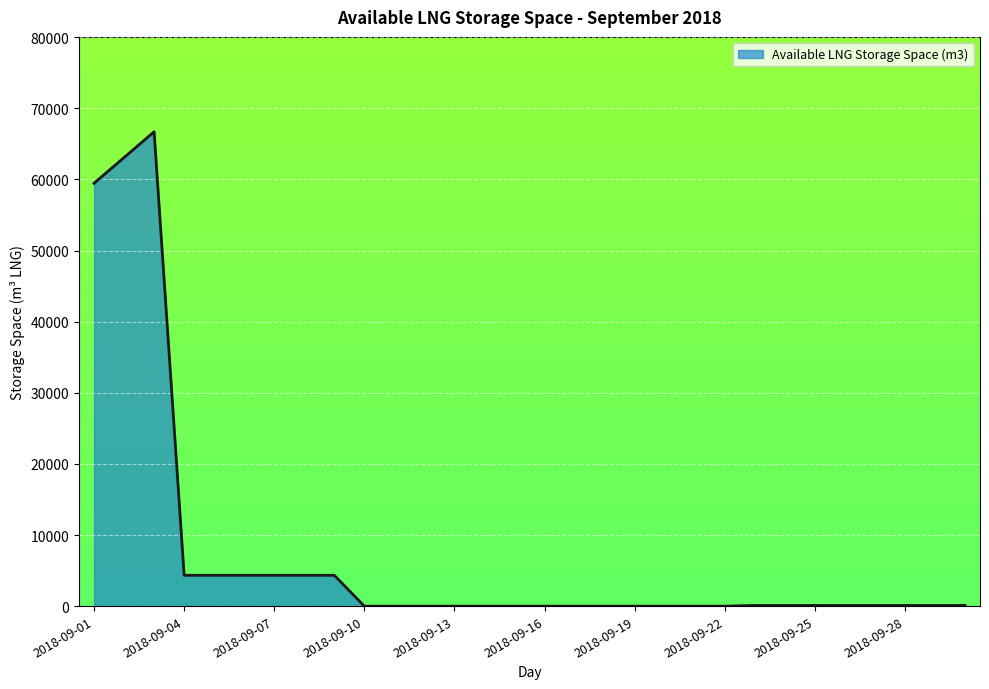

What is the difference between the maximum and minimum values?

66693